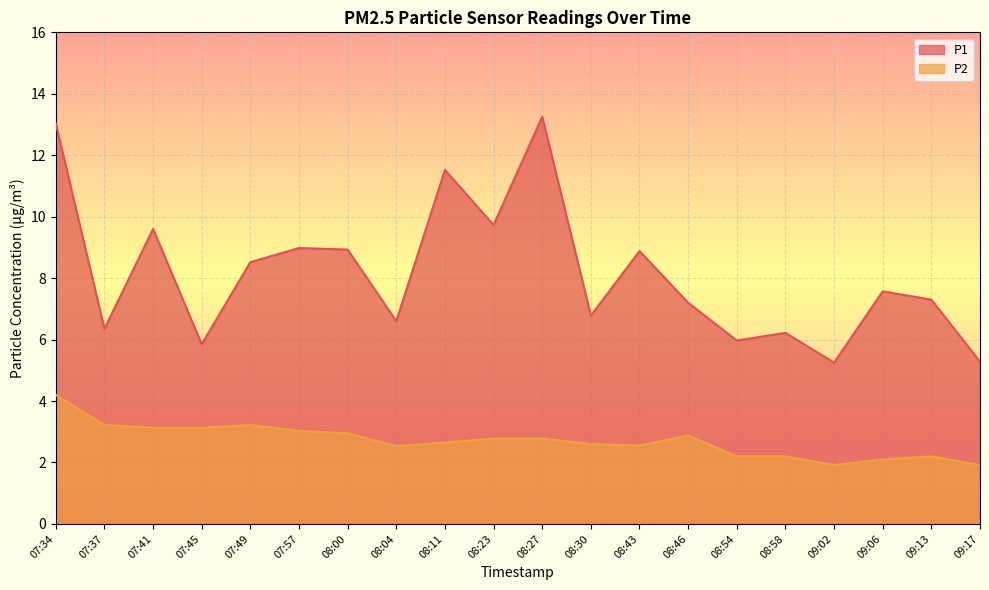

Where does the P1 series first go above 7?

07:34